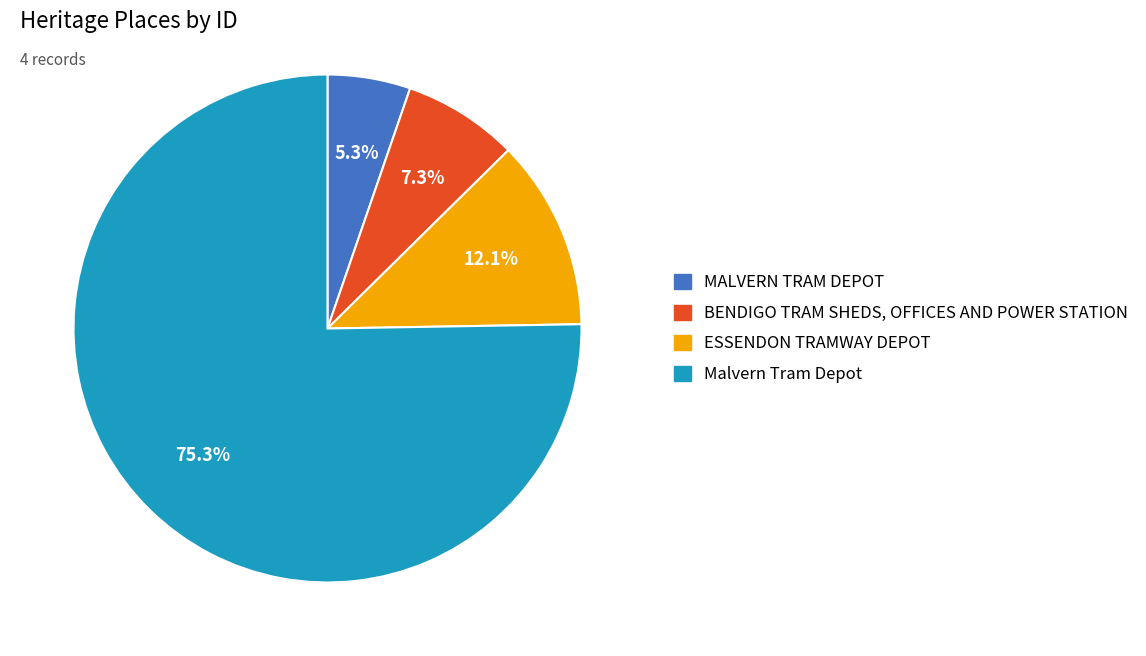

Between ESSENDON TRAMWAY DEPOT and MALVERN TRAM DEPOT, which is larger?

ESSENDON TRAMWAY DEPOT